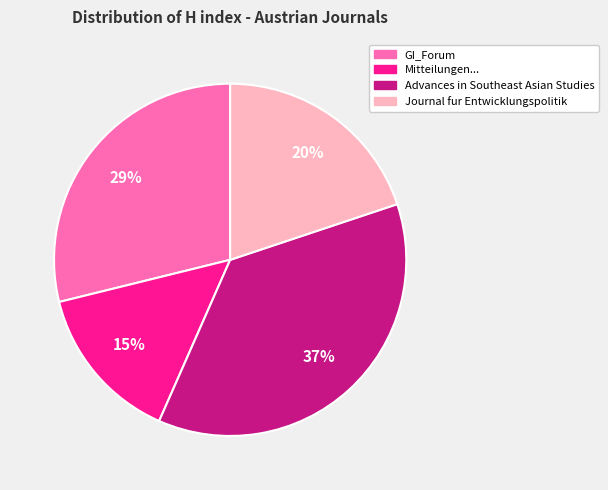

Does any single category account for the majority?

No